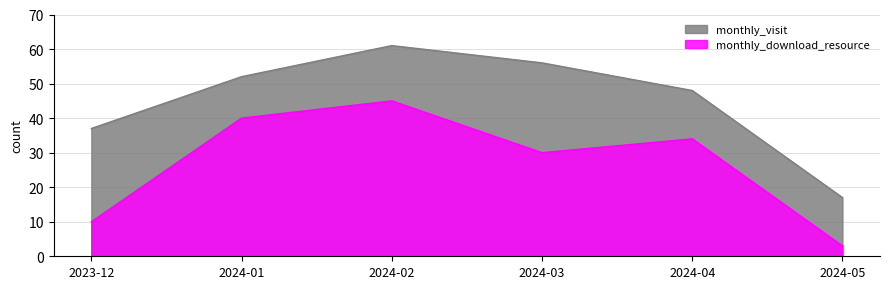

What is the value of the monthly_download_resource point at the 3rd from the left?

45